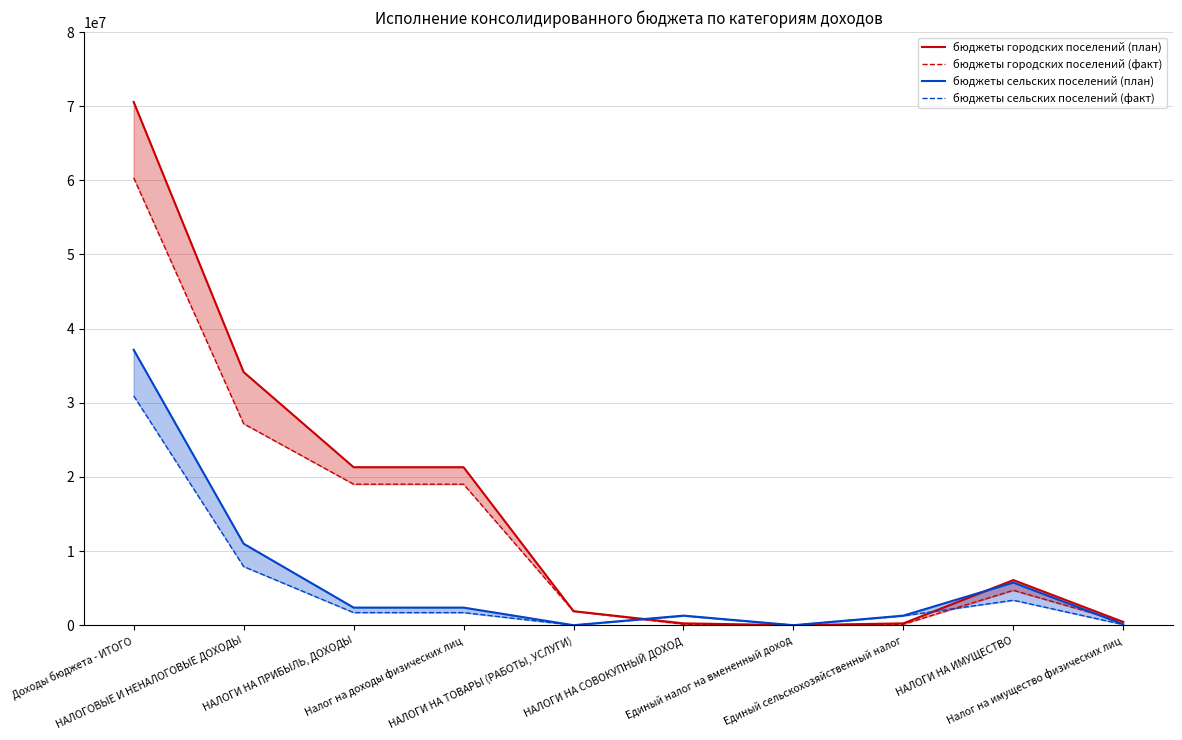

What is the approximate value of бюджеты городских поселений (факт) at Налог на имущество физических лиц?

448954.1